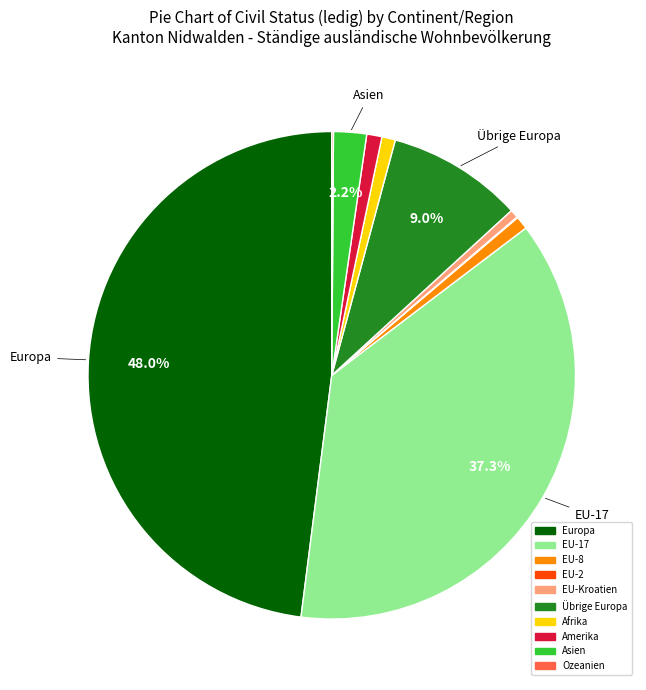

What percentage is NOT represented by Europa?

52.0%